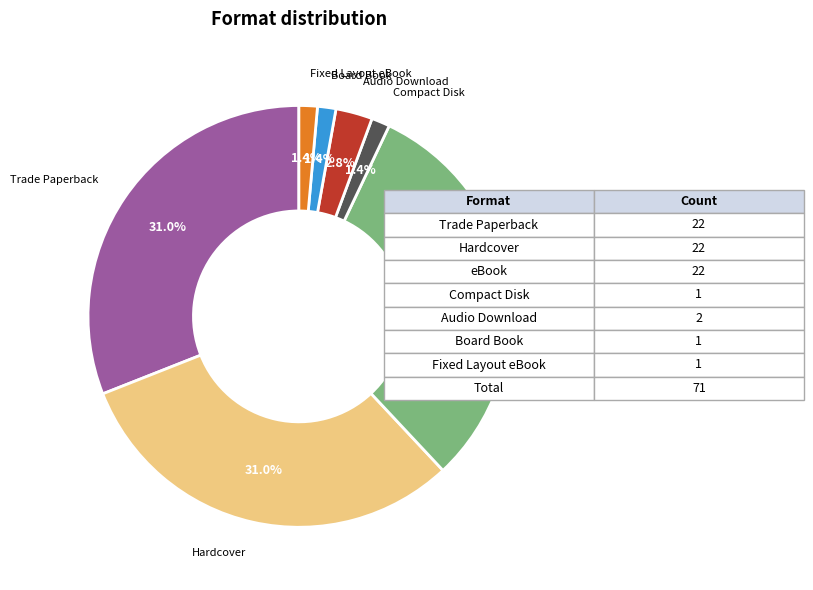

The Trade Paperback slice represents 43% of the pie. True or false?

False